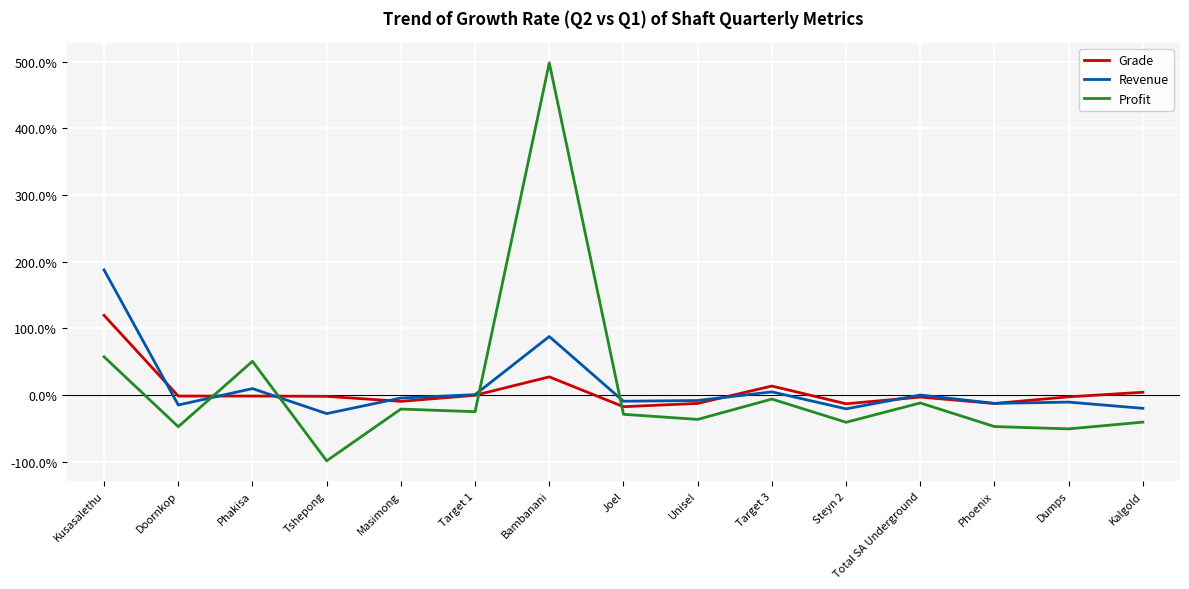

What are all the series names shown in the legend?

Grade, Revenue, Profit